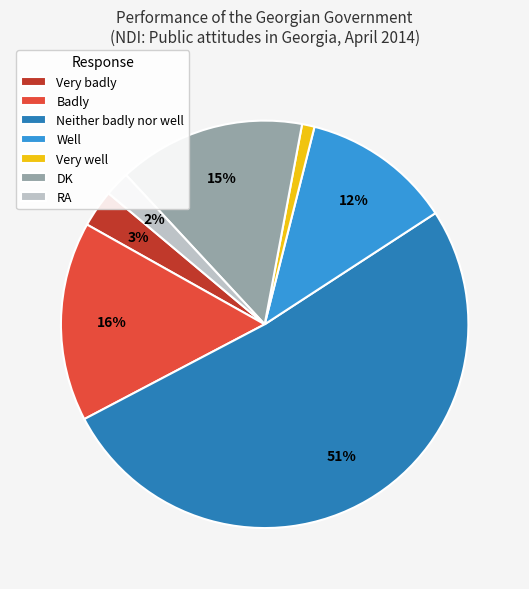

To the nearest percent, what is the difference between the largest and smallest slice percentages?

50%